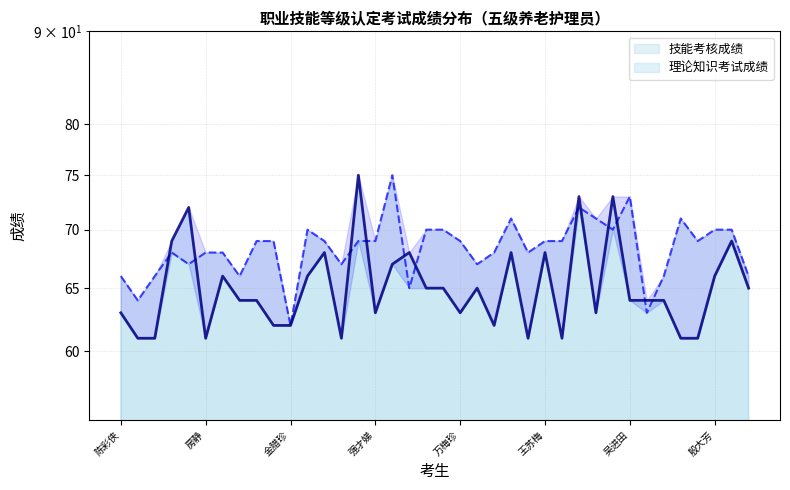

How many data points in 理论知识考试成绩 are above 64?

18